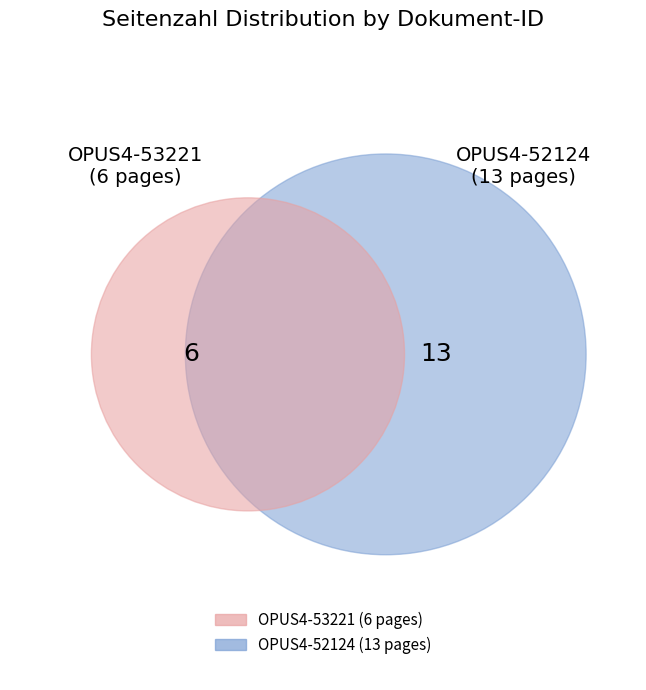

What percentage is NOT represented by OPUS4-52124?

31.6%